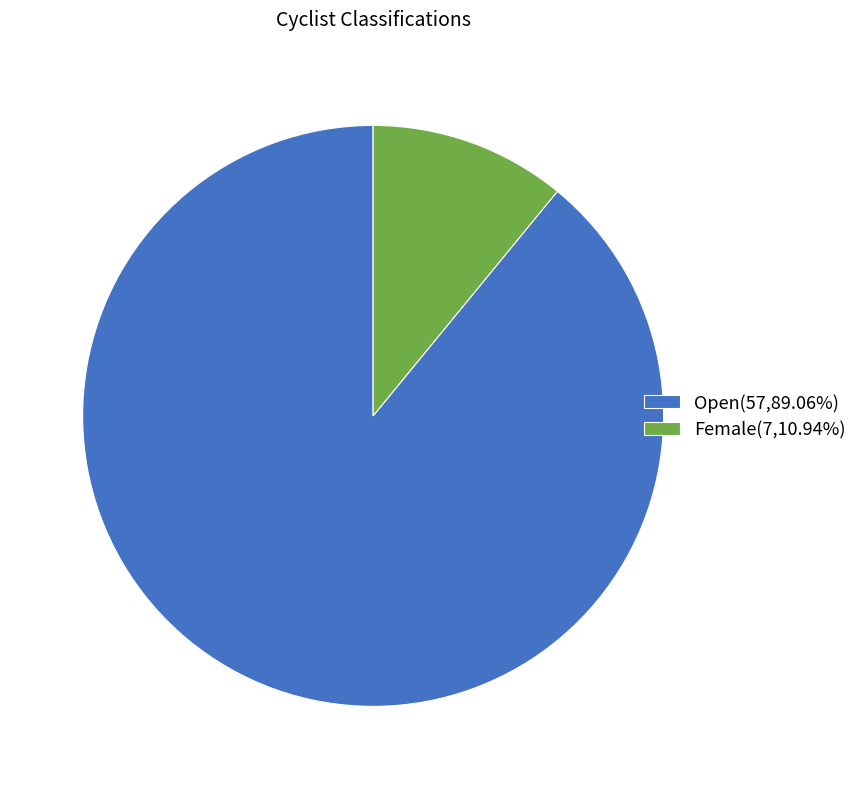

Is there any slice that represents more than half of the pie?

Yes